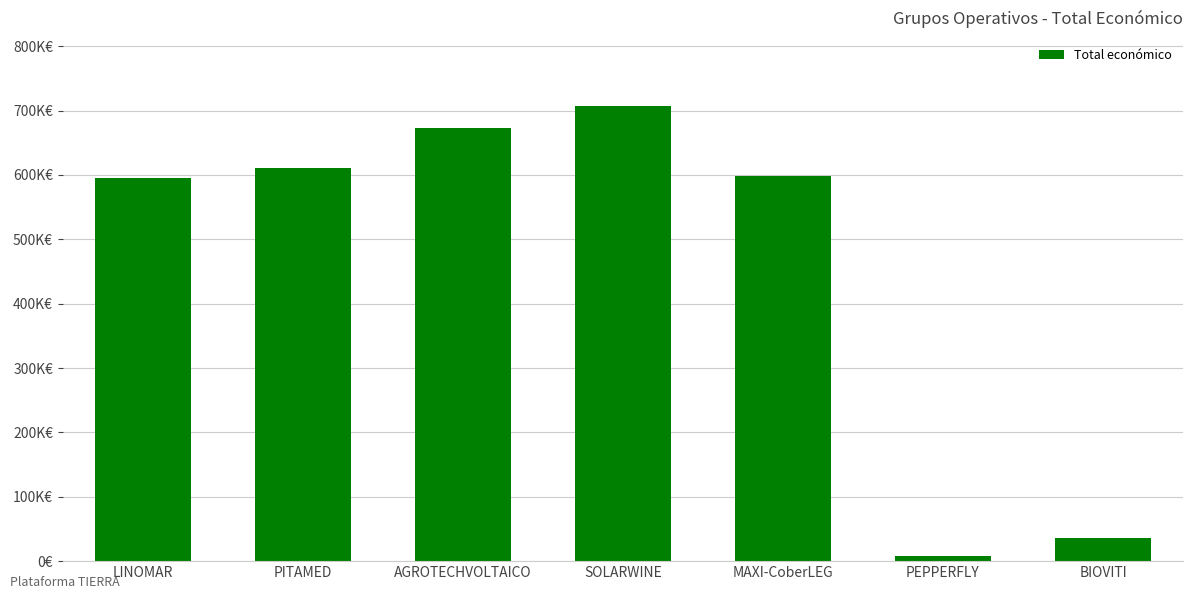

What is the approximate value at LINOMAR?

595173.6